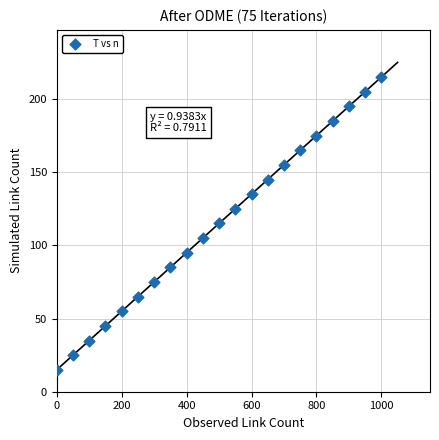

What is the range of Y values (max minus min)?

200